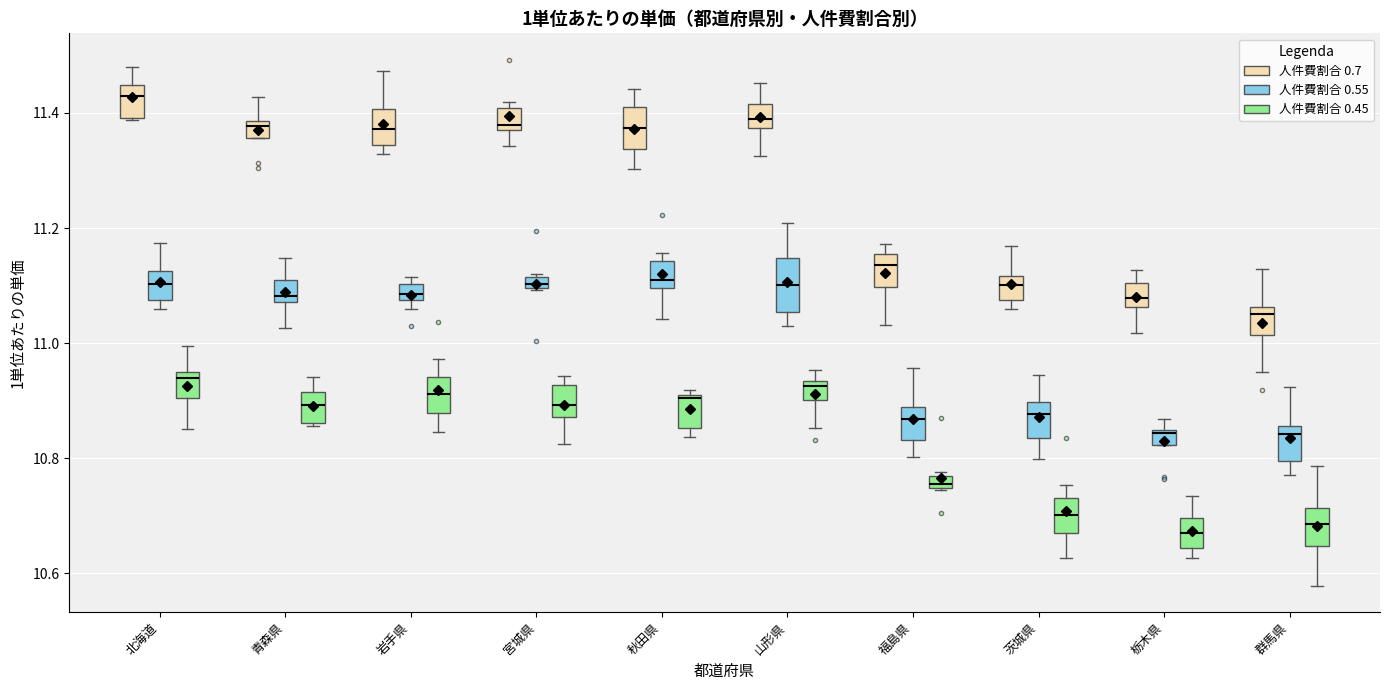

Where does the median line of the box for 北海道 (人件費割合 0.7) sit on the y-axis? The values are not printed on the chart, so give them approximately, as read against the axis.

11.42